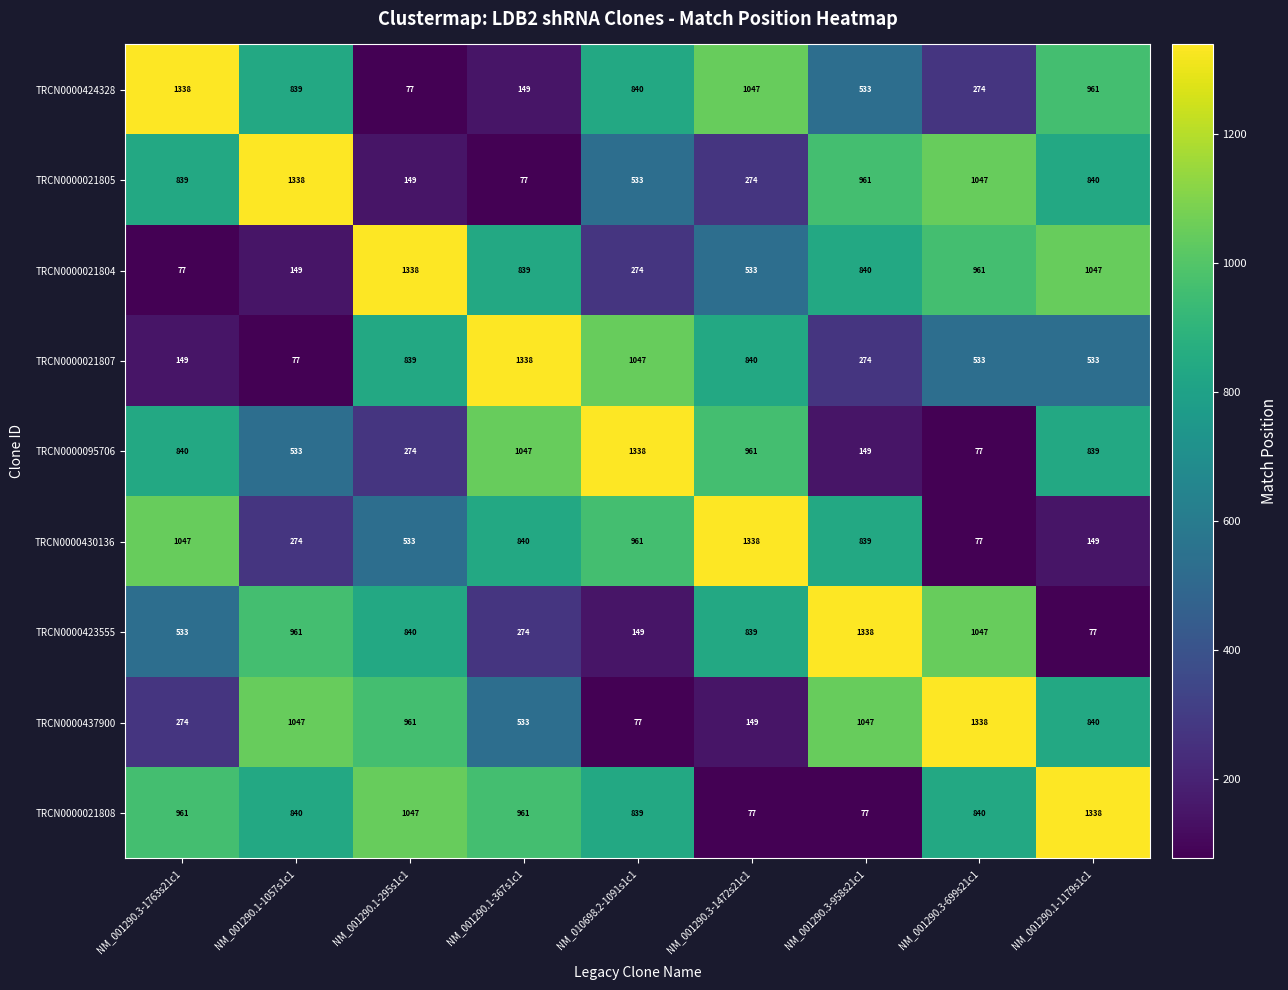

Which category has the lowest value in the TRCN0000021804 series?

NM_001290.3-1763s21c1